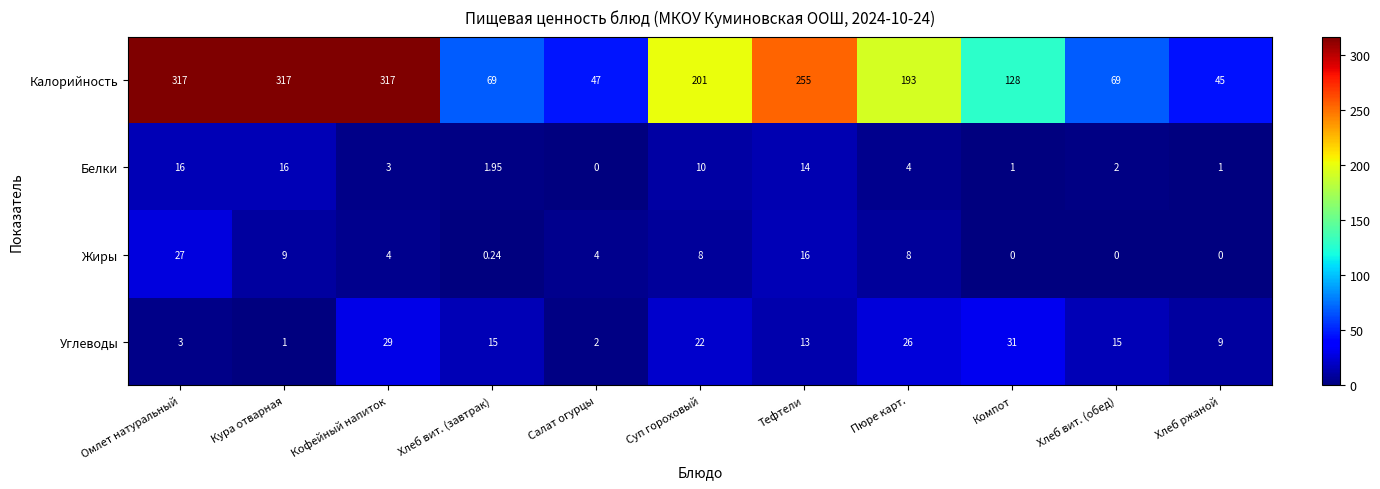

At which label does Углеводы reach its minimum?

Кура отварная